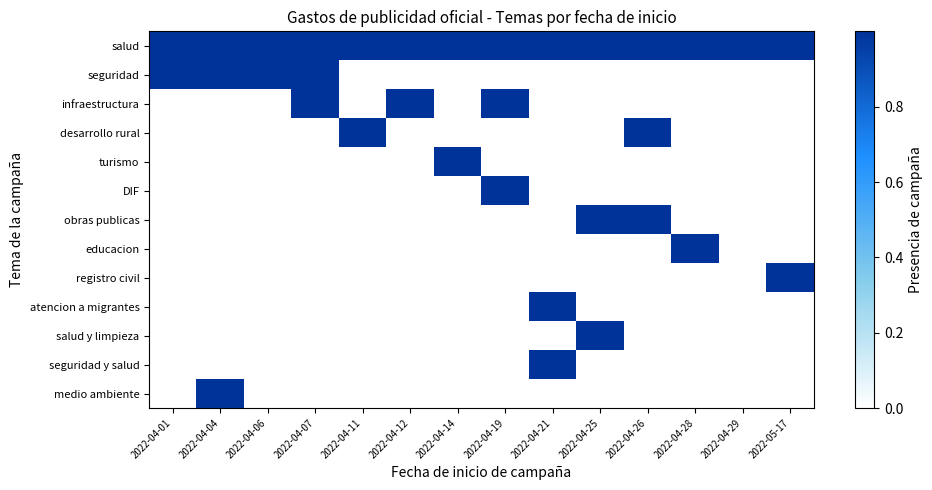

Reading left to right, extract all data points from this chart.

salud: 2022-04-01=1.0	2022-04-04=1.0	2022-04-06=1.0	2022-04-07=1.0	2022-04-11=1.0	2022-04-12=1.0	2022-04-14=1.0	2022-04-19=1.0	2022-04-21=1.0	2022-04-25=1.0	2022-04-26=1.0	2022-04-28=1.0	2022-04-29=1.0	2022-05-17=1.0
seguridad: 2022-04-01=1.0	2022-04-04=1.0	2022-04-06=1.0	2022-04-07=1.0	2022-04-11=0.0	2022-04-12=0.0	2022-04-14=0.0	2022-04-19=0.0	2022-04-21=0.0	2022-04-25=0.0	2022-04-26=0.0	2022-04-28=0.0	2022-04-29=0.0	2022-05-17=0.0
infraestructura: 2022-04-01=0.0	2022-04-04=0.0	2022-04-06=0.0	2022-04-07=1.0	2022-04-11=0.0	2022-04-12=1.0	2022-04-14=0.0	2022-04-19=1.0	2022-04-21=0.0	2022-04-25=0.0	2022-04-26=0.0	2022-04-28=0.0	2022-04-29=0.0	2022-05-17=0.0
desarrollo rural: 2022-04-01=0.0	2022-04-04=0.0	2022-04-06=0.0	2022-04-07=0.0	2022-04-11=1.0	2022-04-12=0.0	2022-04-14=0.0	2022-04-19=0.0	2022-04-21=0.0	2022-04-25=0.0	2022-04-26=1.0	2022-04-28=0.0	2022-04-29=0.0	2022-05-17=0.0
turismo: 2022-04-01=0.0	2022-04-04=0.0	2022-04-06=0.0	2022-04-07=0.0	2022-04-11=0.0	2022-04-12=0.0	2022-04-14=1.0	2022-04-19=0.0	2022-04-21=0.0	2022-04-25=0.0	2022-04-26=0.0	2022-04-28=0.0	2022-04-29=0.0	2022-05-17=0.0
DIF: 2022-04-01=0.0	2022-04-04=0.0	2022-04-06=0.0	2022-04-07=0.0	2022-04-11=0.0	2022-04-12=0.0	2022-04-14=0.0	2022-04-19=1.0	2022-04-21=0.0	2022-04-25=0.0	2022-04-26=0.0	2022-04-28=0.0	2022-04-29=0.0	2022-05-17=0.0
obras publicas: 2022-04-01=0.0	2022-04-04=0.0	2022-04-06=0.0	2022-04-07=0.0	2022-04-11=0.0	2022-04-12=0.0	2022-04-14=0.0	2022-04-19=0.0	2022-04-21=0.0	2022-04-25=1.0	2022-04-26=1.0	2022-04-28=0.0	2022-04-29=0.0	2022-05-17=0.0
educacion: 2022-04-01=0.0	2022-04-04=0.0	2022-04-06=0.0	2022-04-07=0.0	2022-04-11=0.0	2022-04-12=0.0	2022-04-14=0.0	2022-04-19=0.0	2022-04-21=0.0	2022-04-25=0.0	2022-04-26=0.0	2022-04-28=1.0	2022-04-29=0.0	2022-05-17=0.0
registro civil: 2022-04-01=0.0	2022-04-04=0.0	2022-04-06=0.0	2022-04-07=0.0	2022-04-11=0.0	2022-04-12=0.0	2022-04-14=0.0	2022-04-19=0.0	2022-04-21=0.0	2022-04-25=0.0	2022-04-26=0.0	2022-04-28=0.0	2022-04-29=0.0	2022-05-17=1.0
atencion a migrantes: 2022-04-01=0.0	2022-04-04=0.0	2022-04-06=0.0	2022-04-07=0.0	2022-04-11=0.0	2022-04-12=0.0	2022-04-14=0.0	2022-04-19=0.0	2022-04-21=1.0	2022-04-25=0.0	2022-04-26=0.0	2022-04-28=0.0	2022-04-29=0.0	2022-05-17=0.0
salud y limpieza: 2022-04-01=0.0	2022-04-04=0.0	2022-04-06=0.0	2022-04-07=0.0	2022-04-11=0.0	2022-04-12=0.0	2022-04-14=0.0	2022-04-19=0.0	2022-04-21=0.0	2022-04-25=1.0	2022-04-26=0.0	2022-04-28=0.0	2022-04-29=0.0	2022-05-17=0.0
seguridad y salud: 2022-04-01=0.0	2022-04-04=0.0	2022-04-06=0.0	2022-04-07=0.0	2022-04-11=0.0	2022-04-12=0.0	2022-04-14=0.0	2022-04-19=0.0	2022-04-21=1.0	2022-04-25=0.0	2022-04-26=0.0	2022-04-28=0.0	2022-04-29=0.0	2022-05-17=0.0
medio ambiente: 2022-04-01=0.0	2022-04-04=1.0	2022-04-06=0.0	2022-04-07=0.0	2022-04-11=0.0	2022-04-12=0.0	2022-04-14=0.0	2022-04-19=0.0	2022-04-21=0.0	2022-04-25=0.0	2022-04-26=0.0	2022-04-28=0.0	2022-04-29=0.0	2022-05-17=0.0